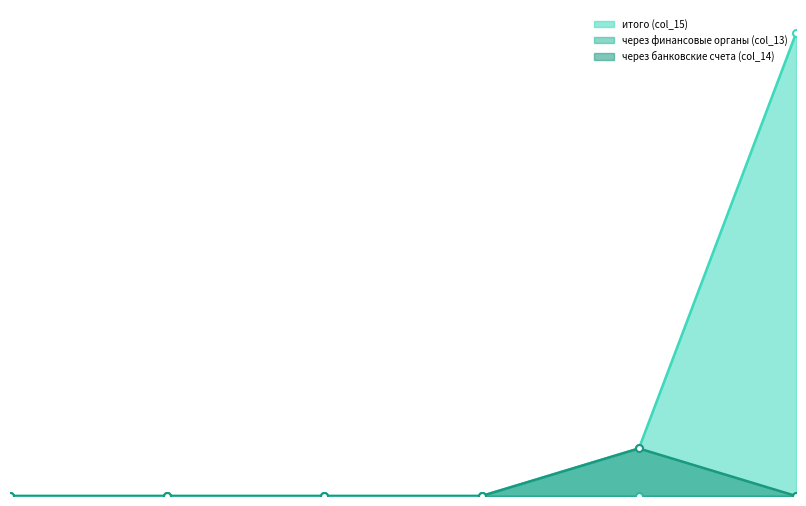

What is the difference between the second highest and second lowest values in the итого (col_15) series?

186027.3